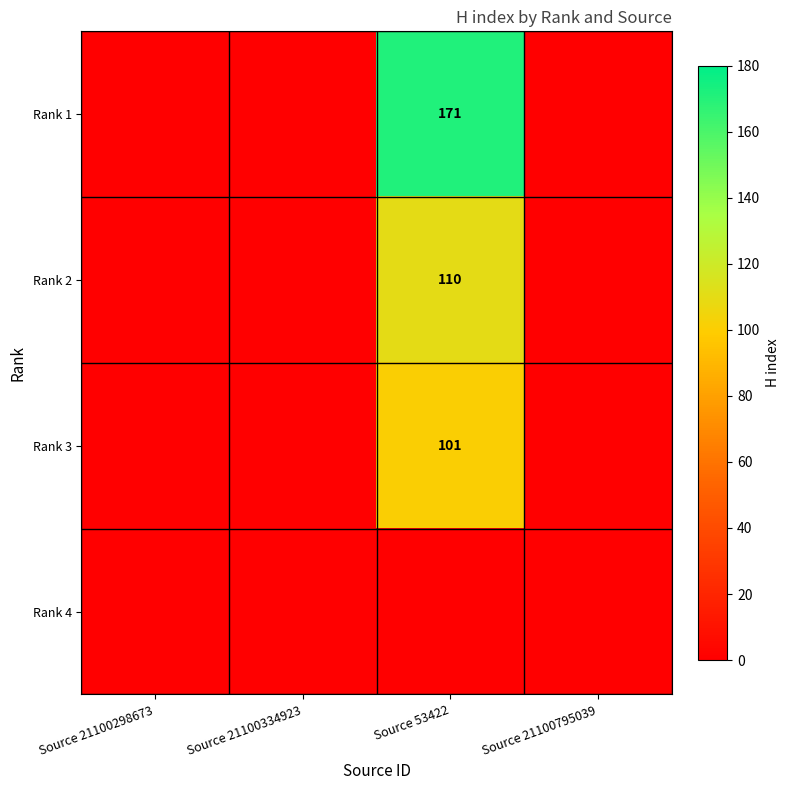

The Rank 2 series shows 169 at Source 53422. True or false?

False